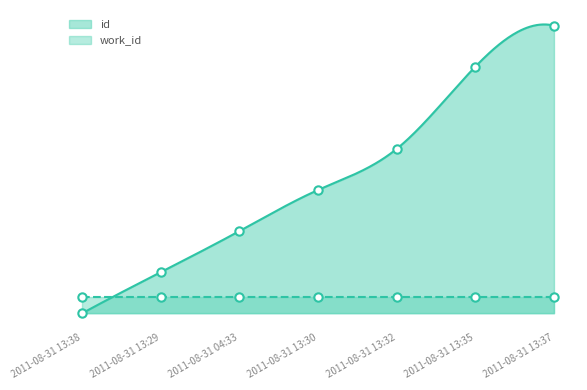

Reading left to right, list all the values displayed in this chart.

2011-08-31 13:38=0.0	2011-08-31 13:29=12.5	2011-08-31 04:33=25.0	2011-08-31 13:30=37.5	2011-08-31 13:32=50.0	2011-08-31 13:35=75.0	2011-08-31 13:37=87.5